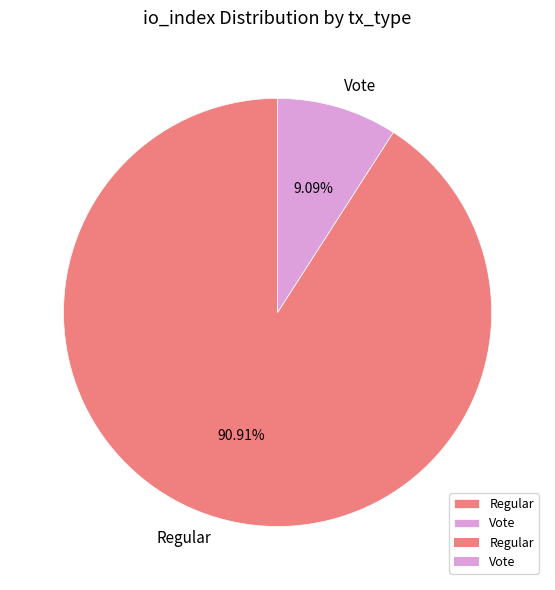

Approximately how many times larger is the value at Regular compared to Vote?

10.0